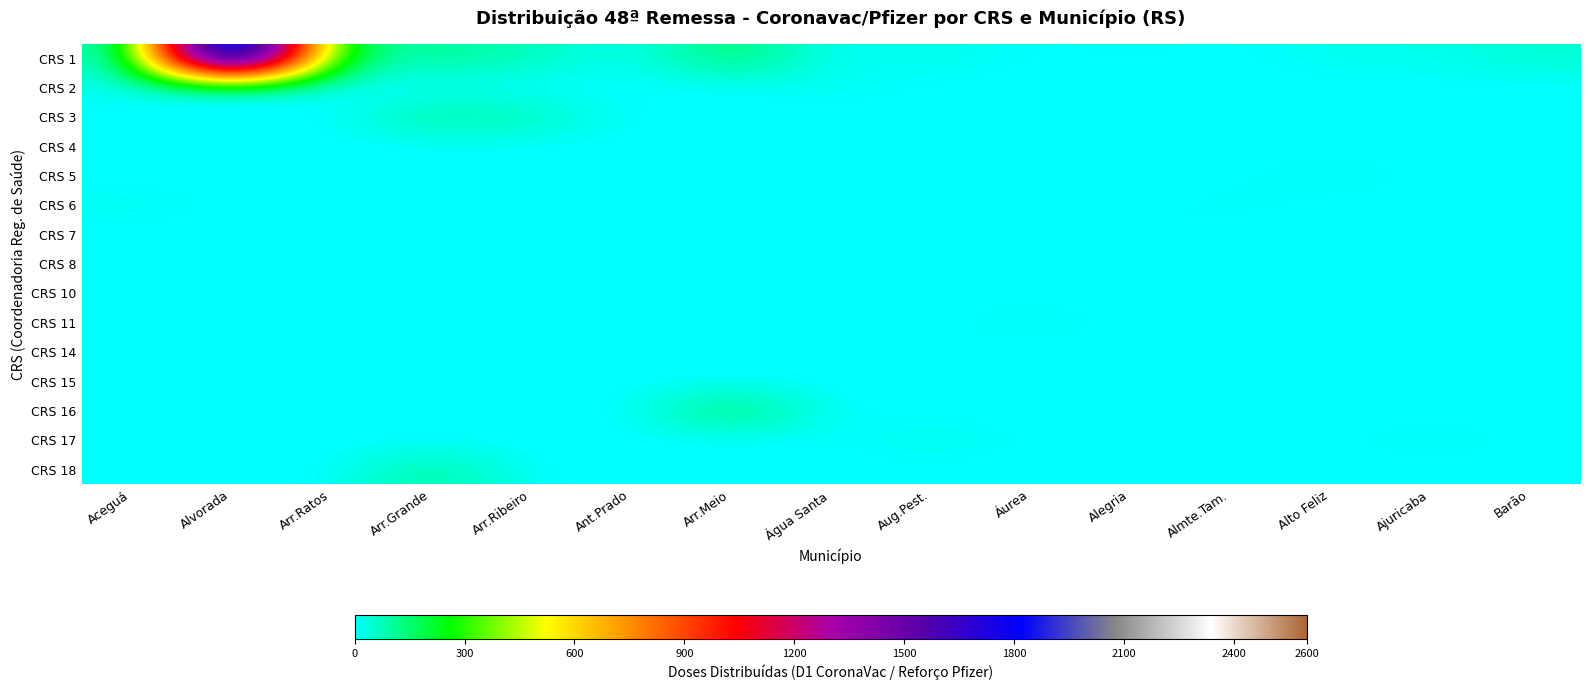

What is the total value across all series at Ajuricaba?

40